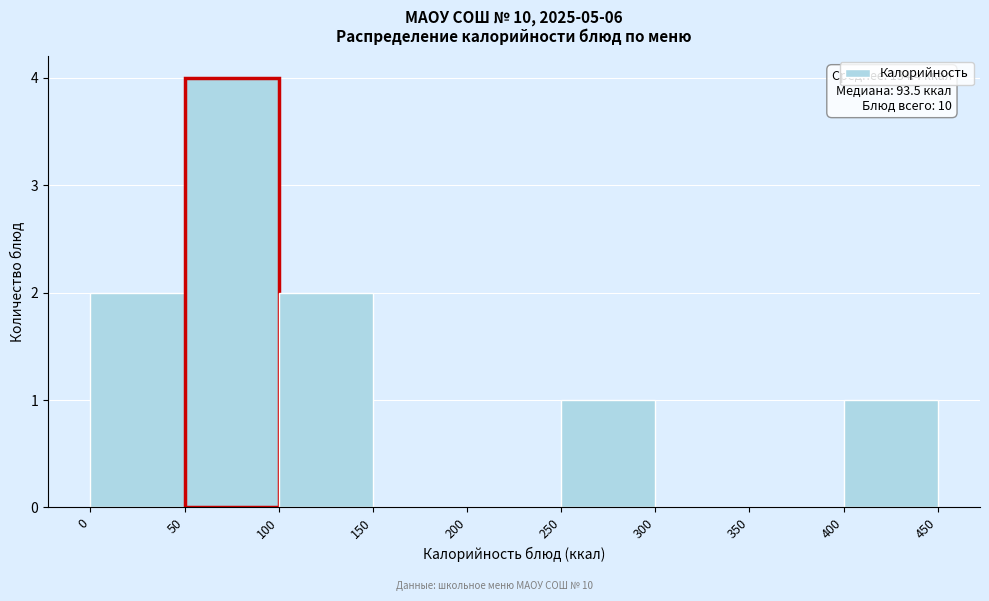

Which range on the x-axis has the tallest bar?

50 to 100